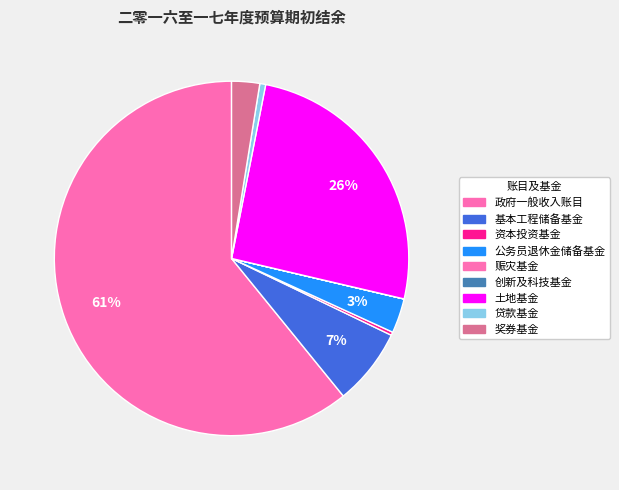

Does 土地基金 account for over 50% of the chart?

No